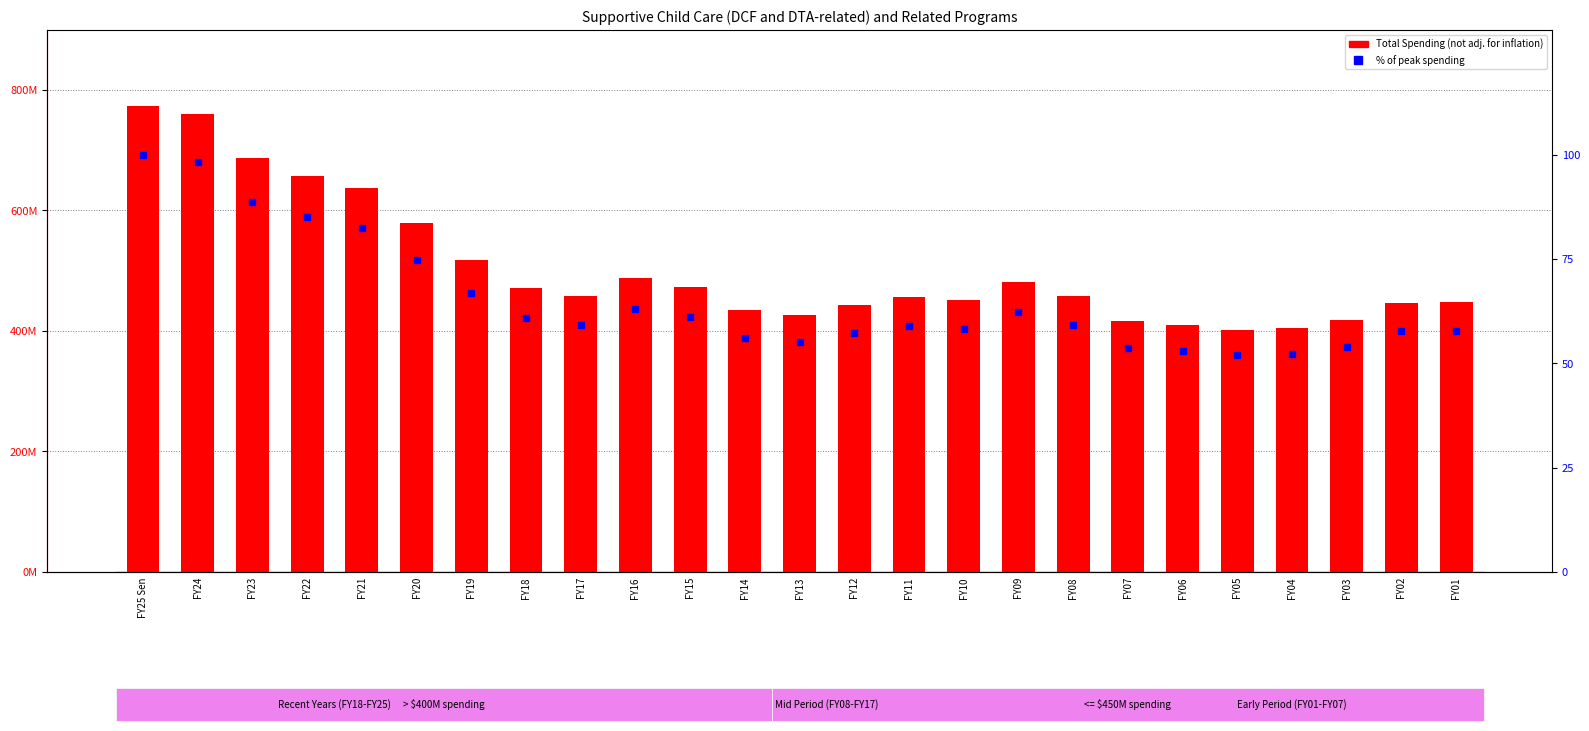

Reading left to right, list all the values displayed in this chart.

Total Spending (not adj. for inflation): FY25 Sen=773775368.0	FY24=760940066.0	FY23=686485669.0	FY22=657631793.0	FY21=637631793.0	FY20=578907847.0	FY19=518206478.0	FY18=471664728.0	FY17=458337413.0	FY16=488252376.0	FY15=472949078.0	FY14=434125643.0	FY13=426197067.0	FY12=442804829.0	FY11=456599487.0	FY10=451023839.0	FY09=481537974.0	FY08=458245308.0	FY07=416180224.0	FY06=410251159.0	FY05=401885925.0	FY04=404871961.0	FY03=417810462.0	FY02=446792508.0	FY01=447640749.0
% of peak spending: FY25 Sen=100.0	FY24=98.3	FY23=88.7	FY22=85.0	FY21=82.4	FY20=74.8	FY19=67.0	FY18=61.0	FY17=59.2	FY16=63.1	FY15=61.1	FY14=56.1	FY13=55.1	FY12=57.2	FY11=59.0	FY10=58.3	FY09=62.2	FY08=59.2	FY07=53.8	FY06=53.0	FY05=51.9	FY04=52.3	FY03=54.0	FY02=57.7	FY01=57.9